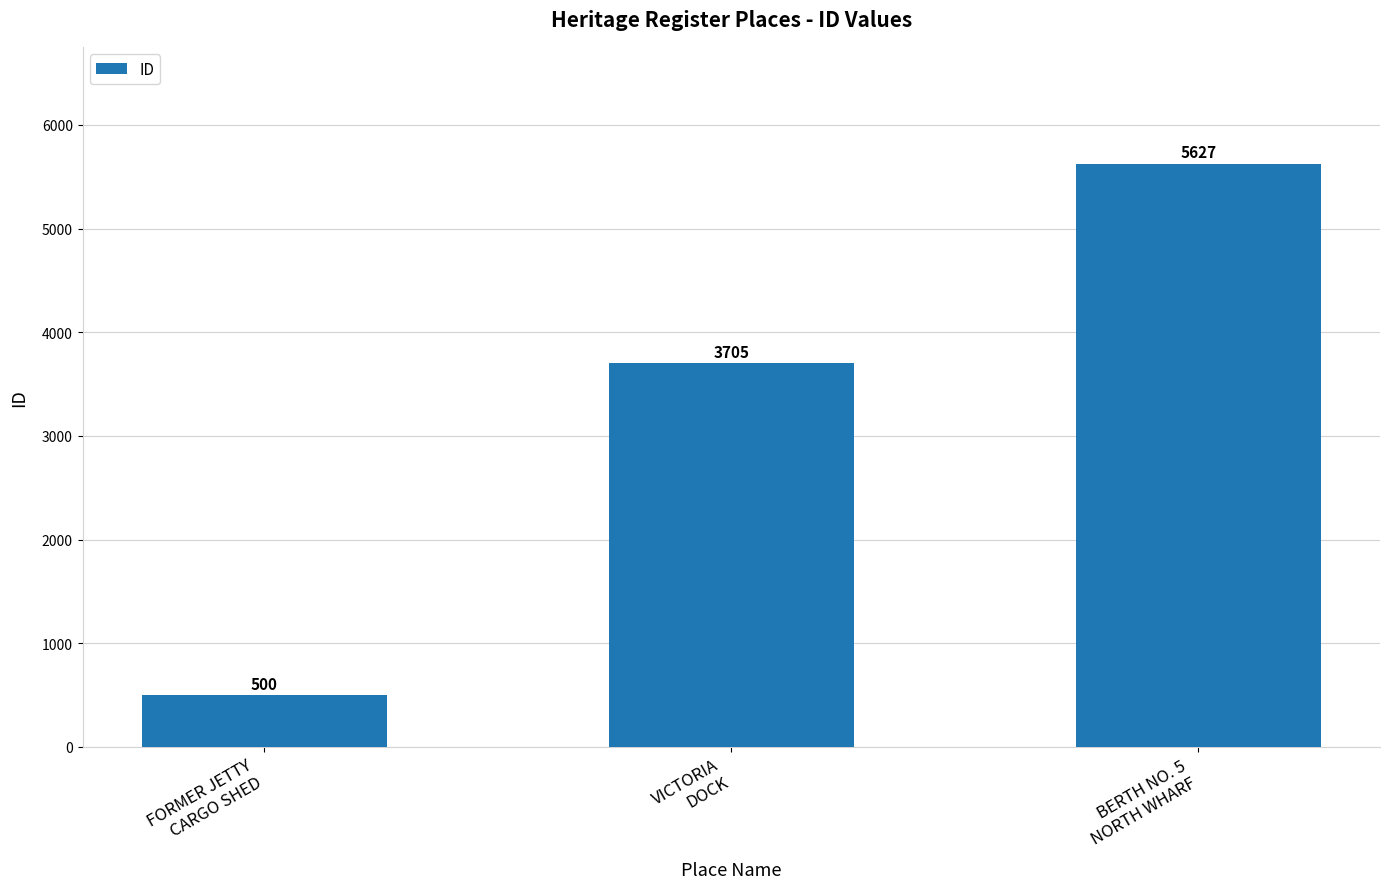

Rank the categories by value from lowest to highest.

FORMER JETTY
CARGO SHED, VICTORIA
DOCK, BERTH NO. 5
NORTH WHARF